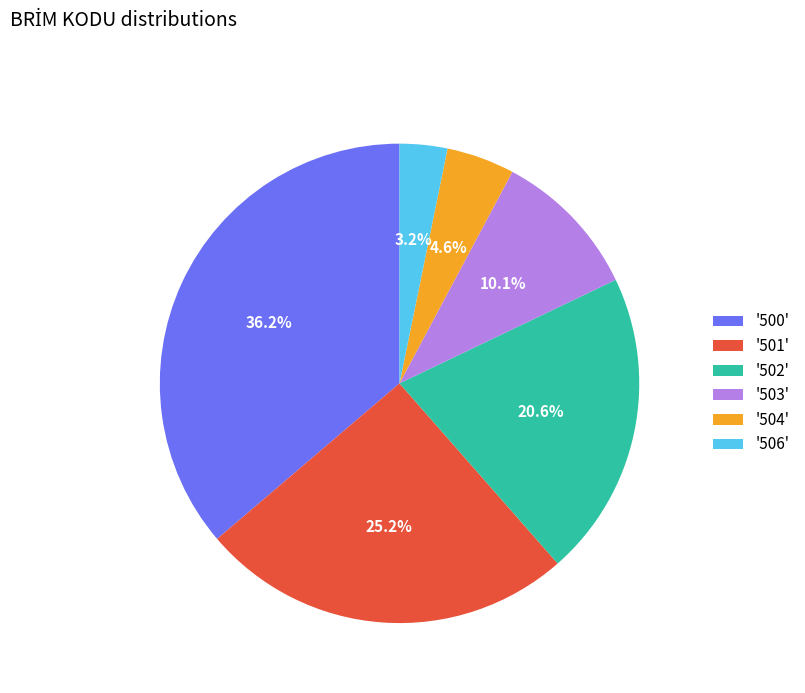

Does '502' represent more than half of the total?

No